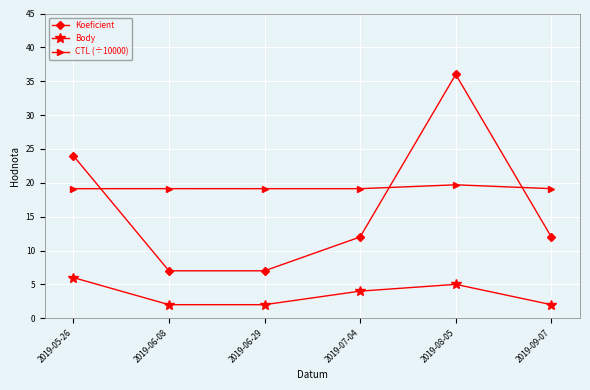

Reading left to right, what are all the values shown in this chart?

Koeficient: 24.0	7.0	7.0	12.0	36.0	12.0
Body: 6.0	2.0	2.0	4.0	5.0	2.0
CTL (÷10000): 19.1	19.1	19.1	19.1	19.7	19.1